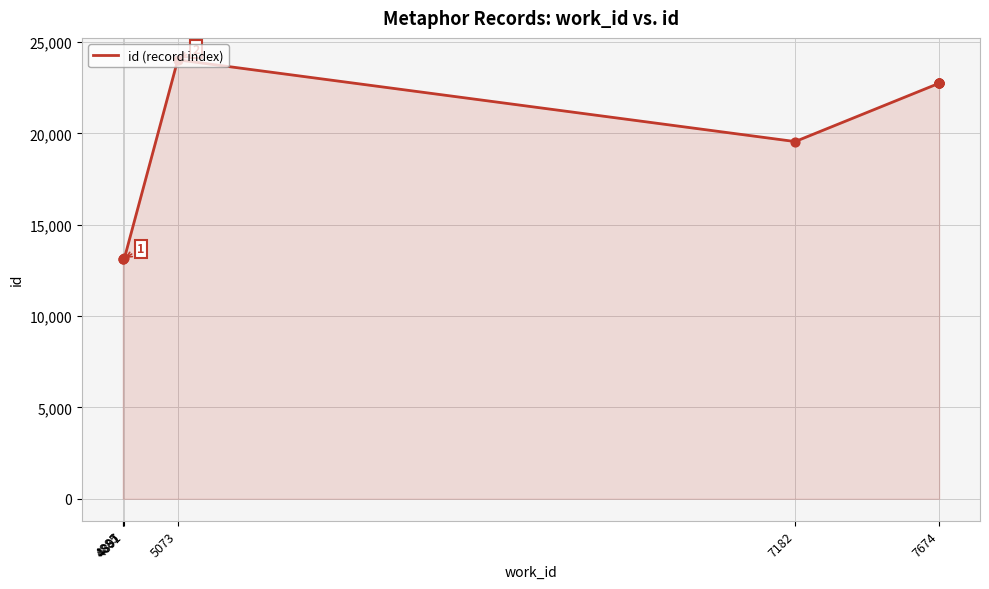

Approximately how many times larger is the value at 4885 compared to 7674?

0.6